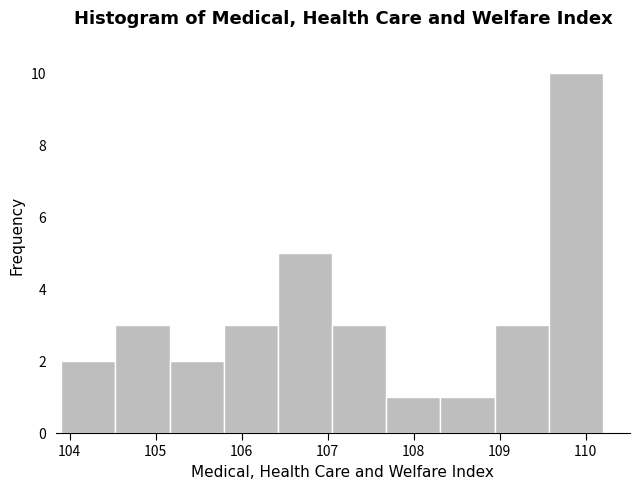

Over which range of the x-axis is the bar tallest?

109.57 to 110.20